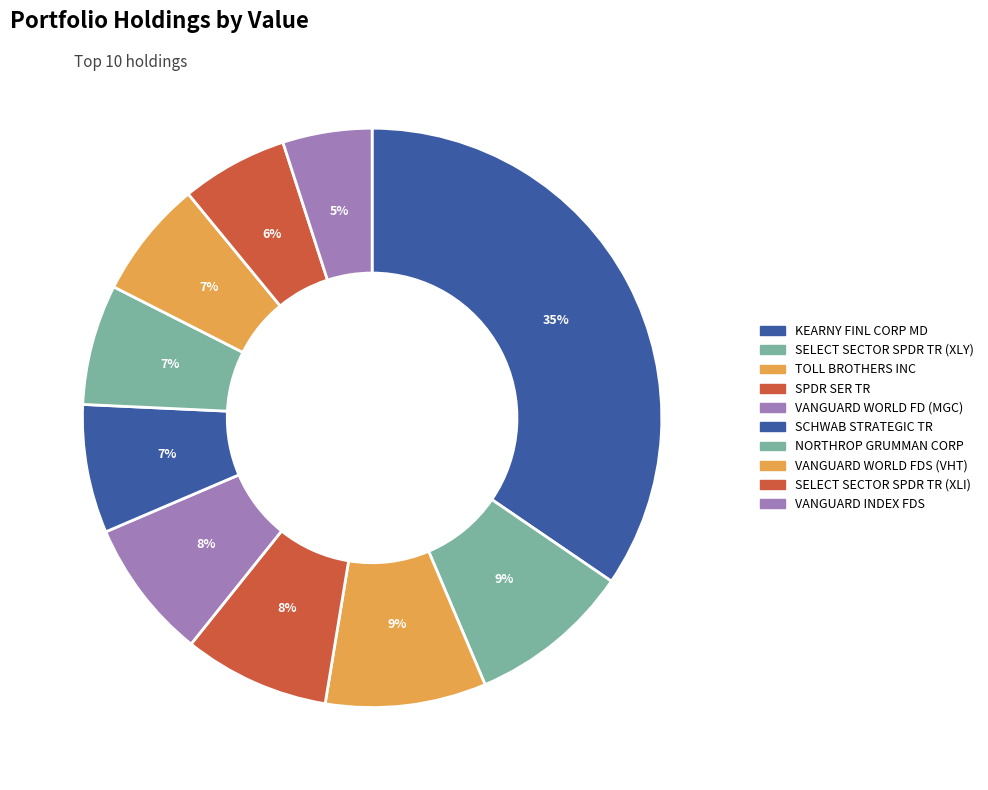

True or false: SELECT SECTOR SPDR TR (XLY) accounts for 9% of the total.

True